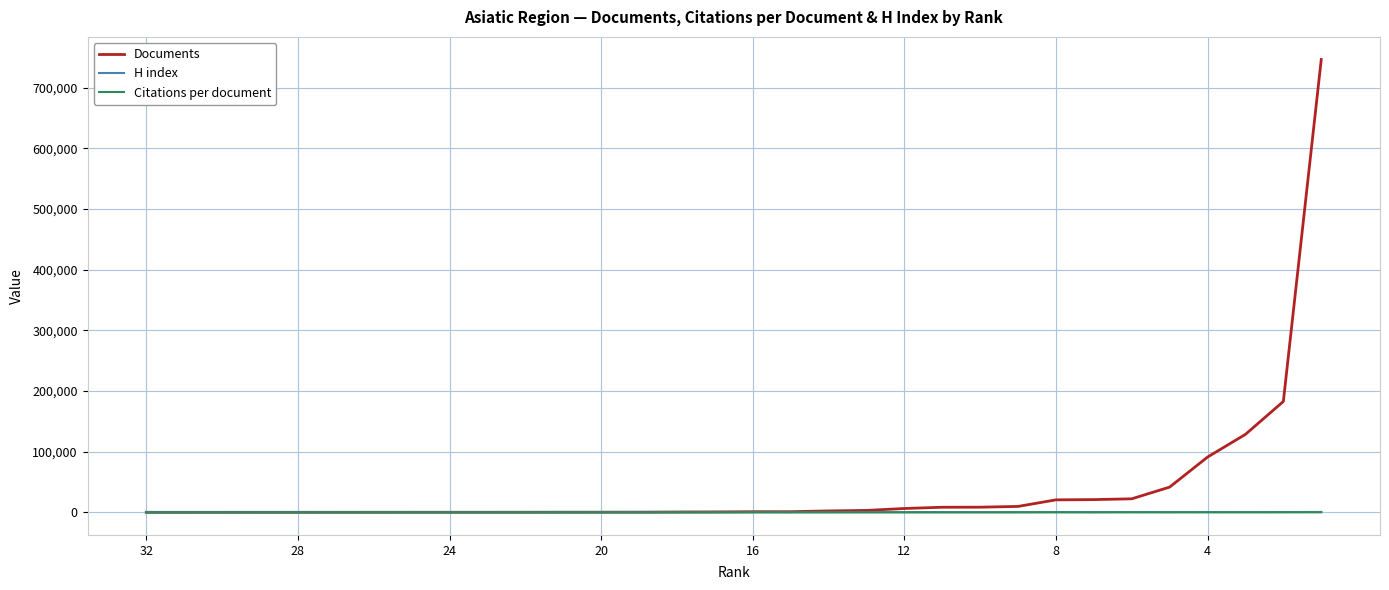

Which series has the largest total across all categories?

Documents